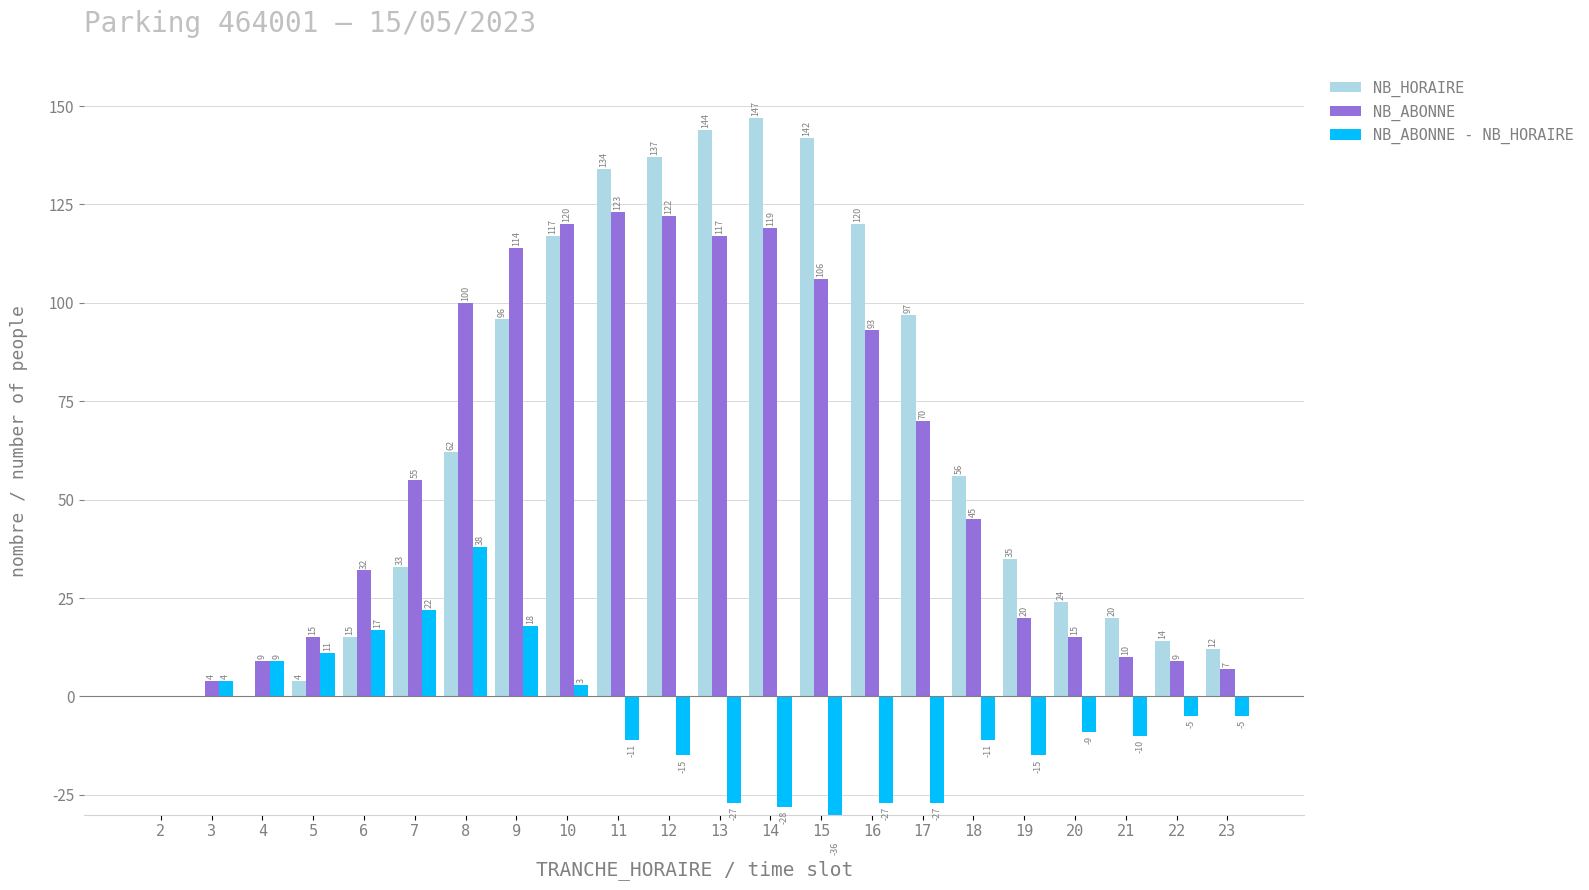

Which series has the largest range (max minus min)?

NB_HORAIRE